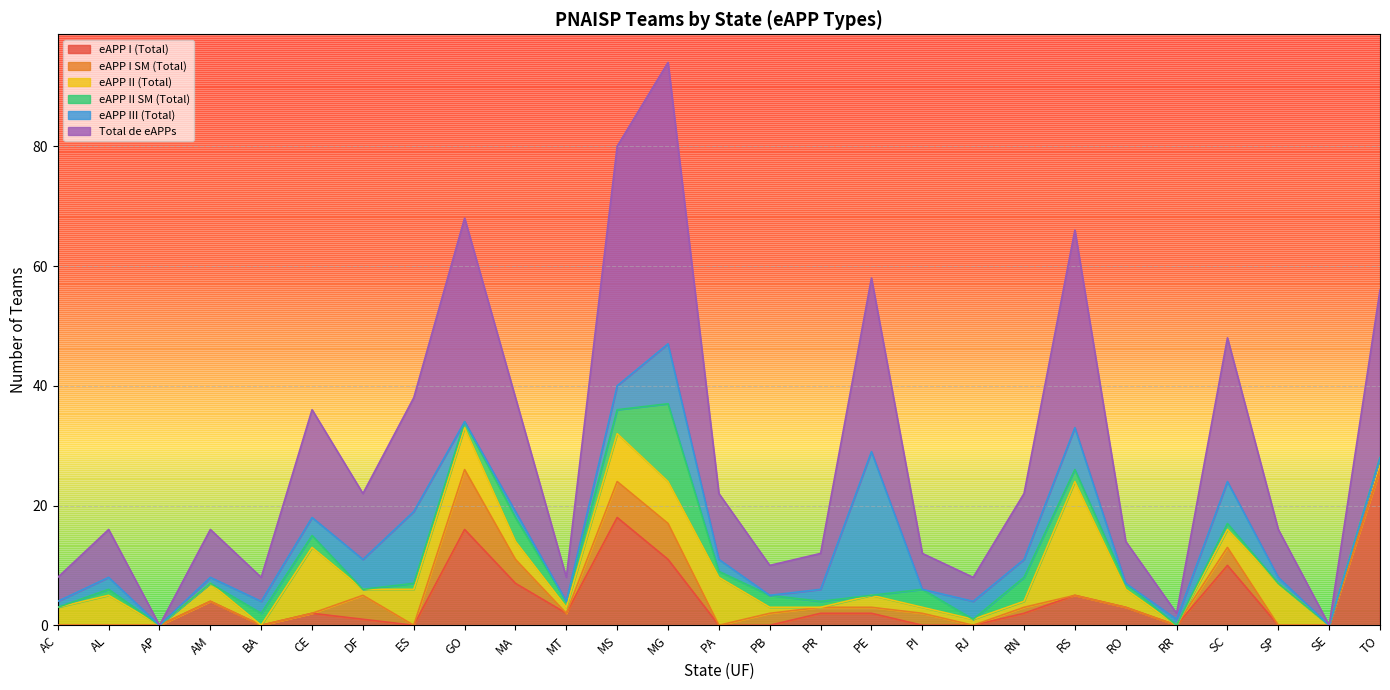

Between which two adjacent categories do eAPP II (Total) and eAPP II SM (Total) first intersect?

AM and BA